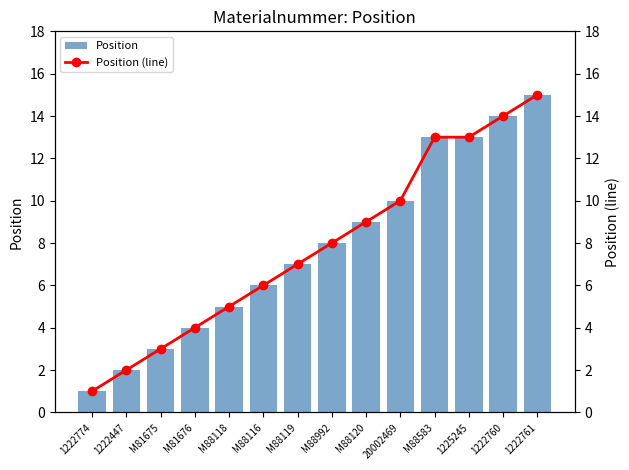

What is the label of the 3rd bar from the left?

M81675